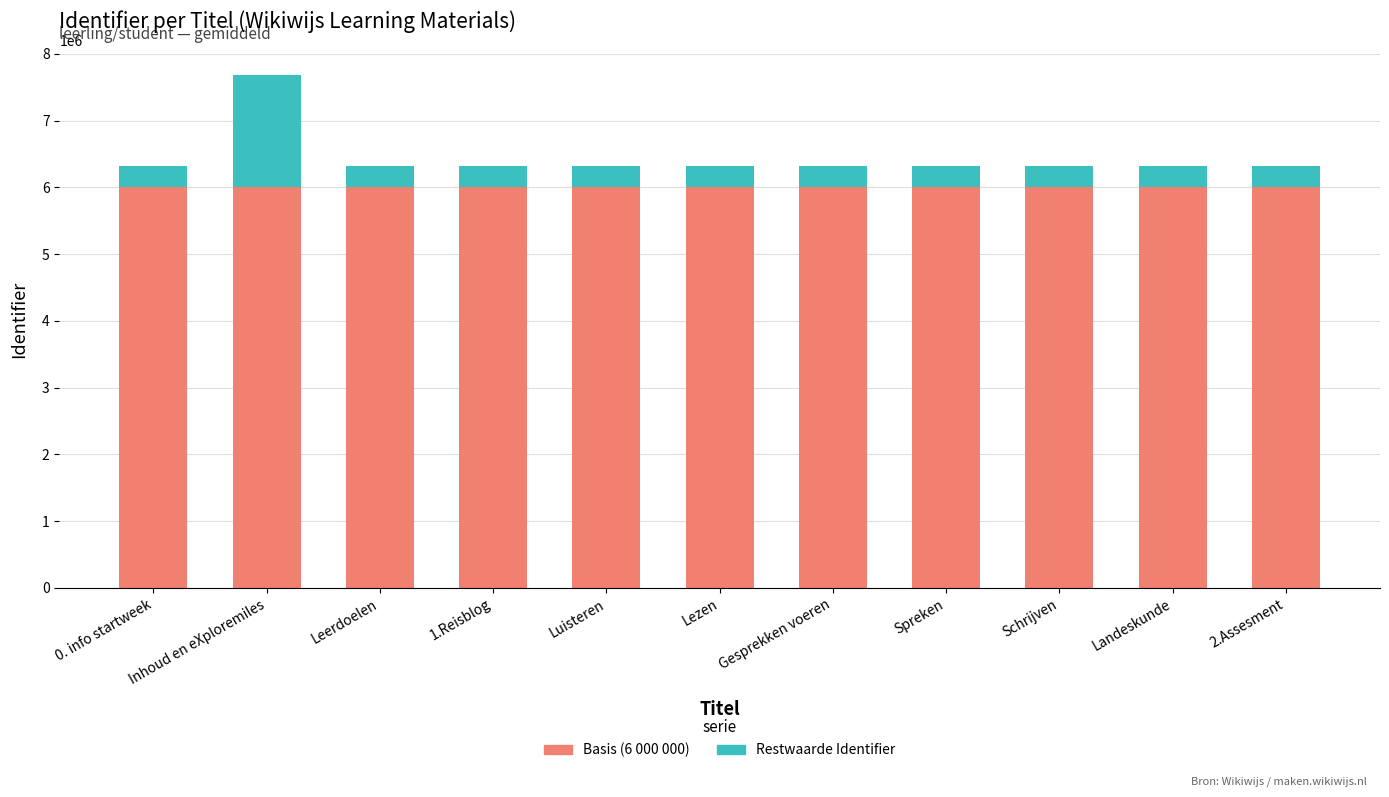

Is it true that Basis (6 000 000) equals 8972709 at Landeskunde?

False